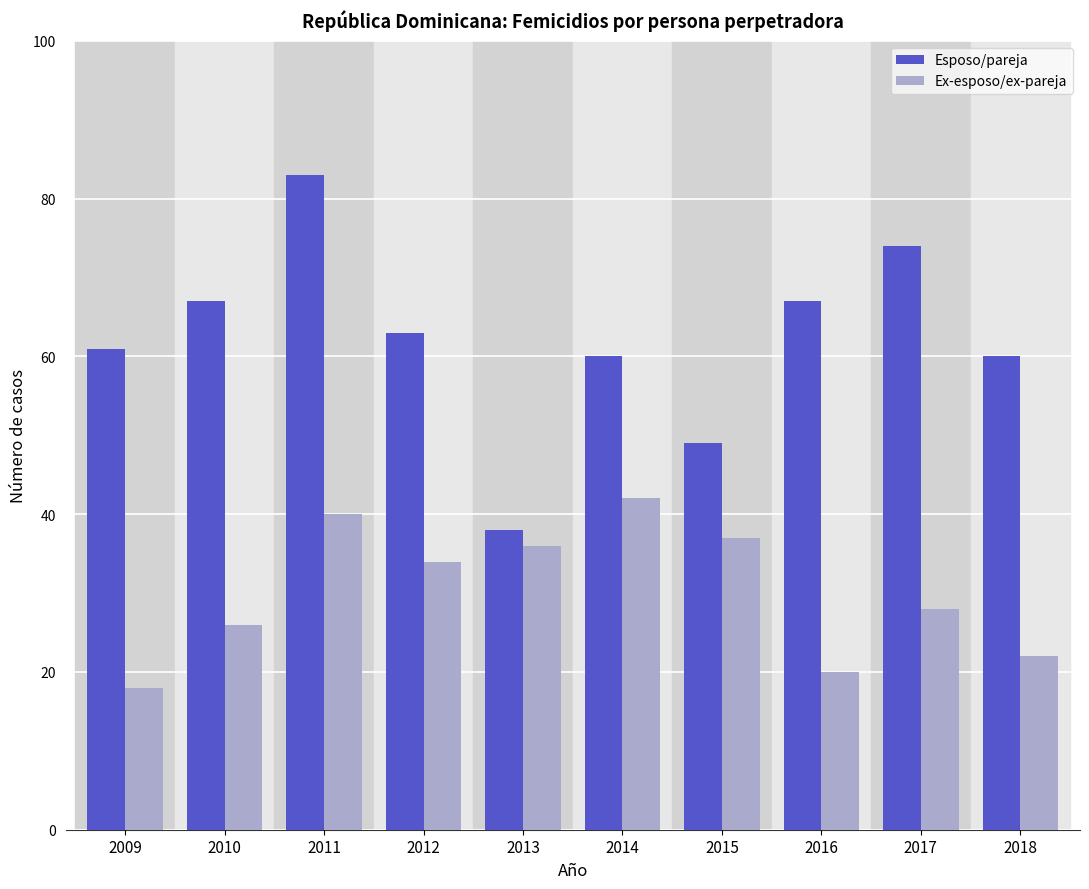

How many bars are there in total?

20